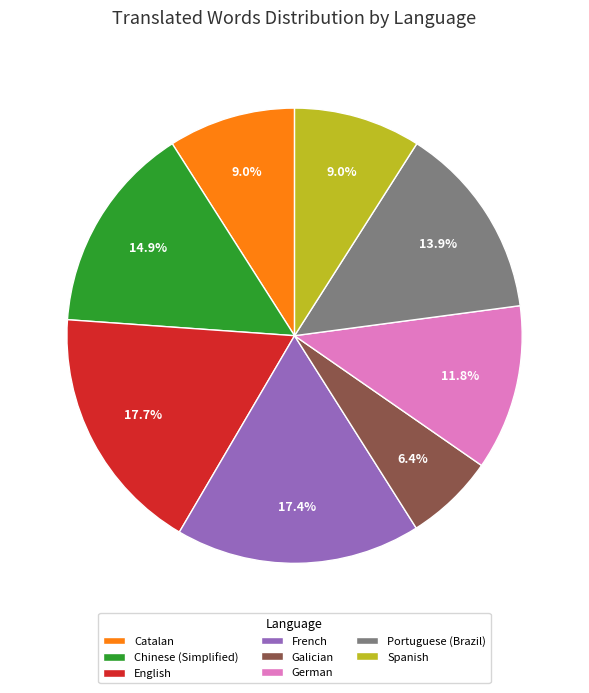

What percentage is NOT represented by Catalan?

91.0%